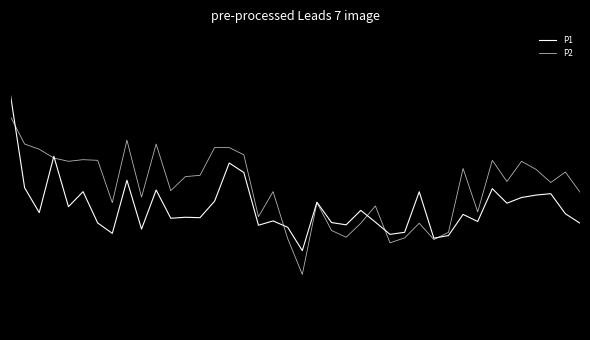

Is this an area chart (filled region under the line)?

No